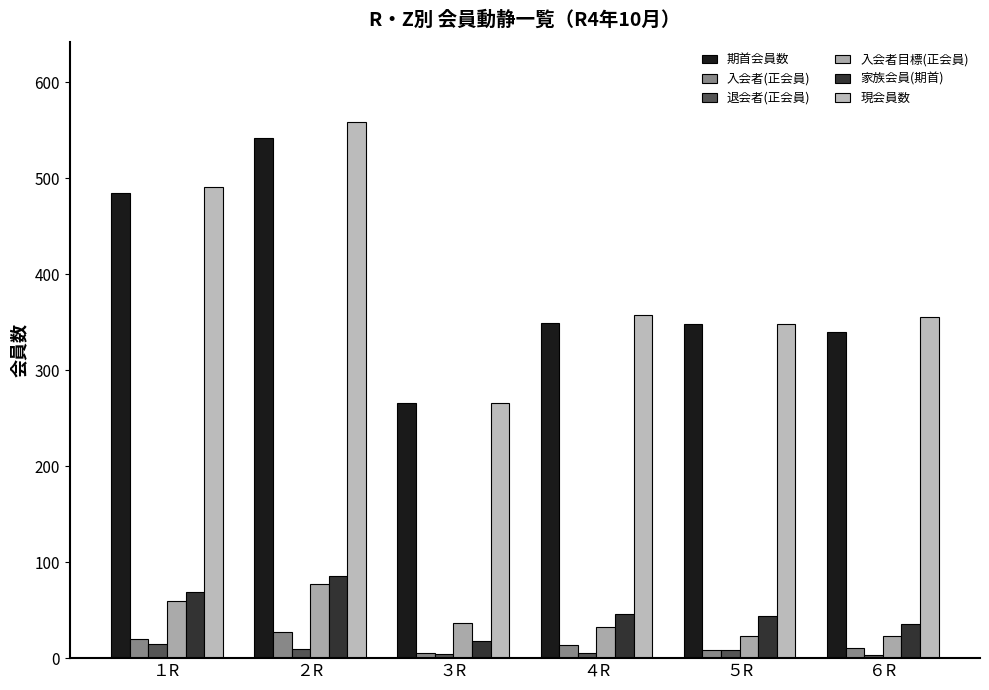

What is the highest value of the 退会者(正会員) series?

15